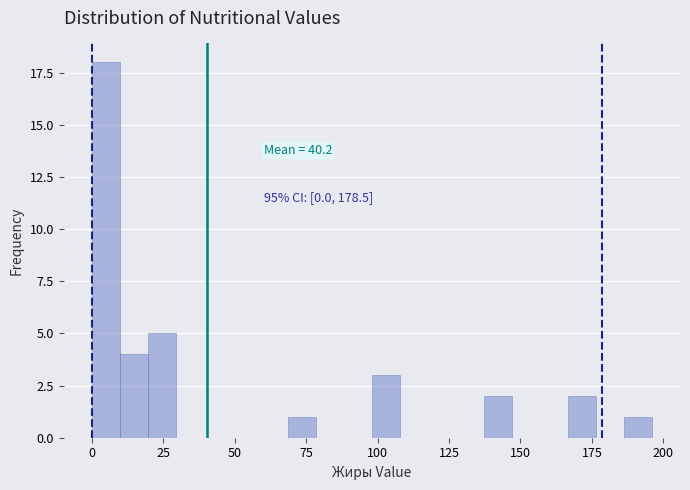

Read against the x-axis, roughly where is the centre of the tallest bar?

5